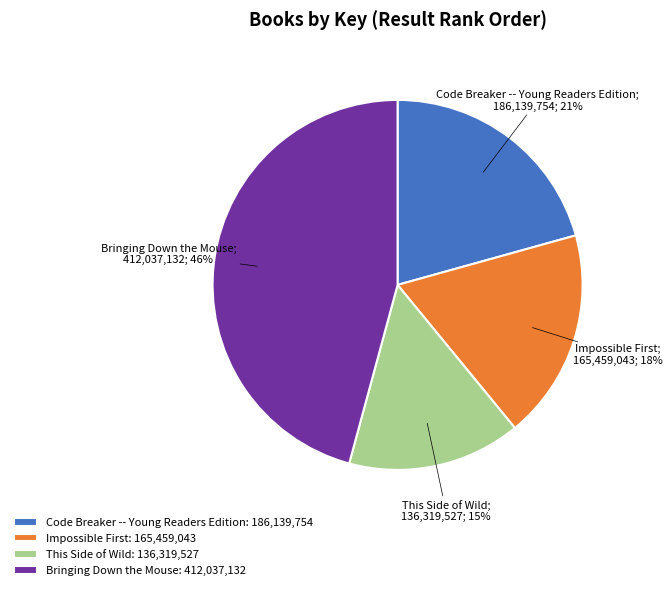

Does any single category account for the majority?

No